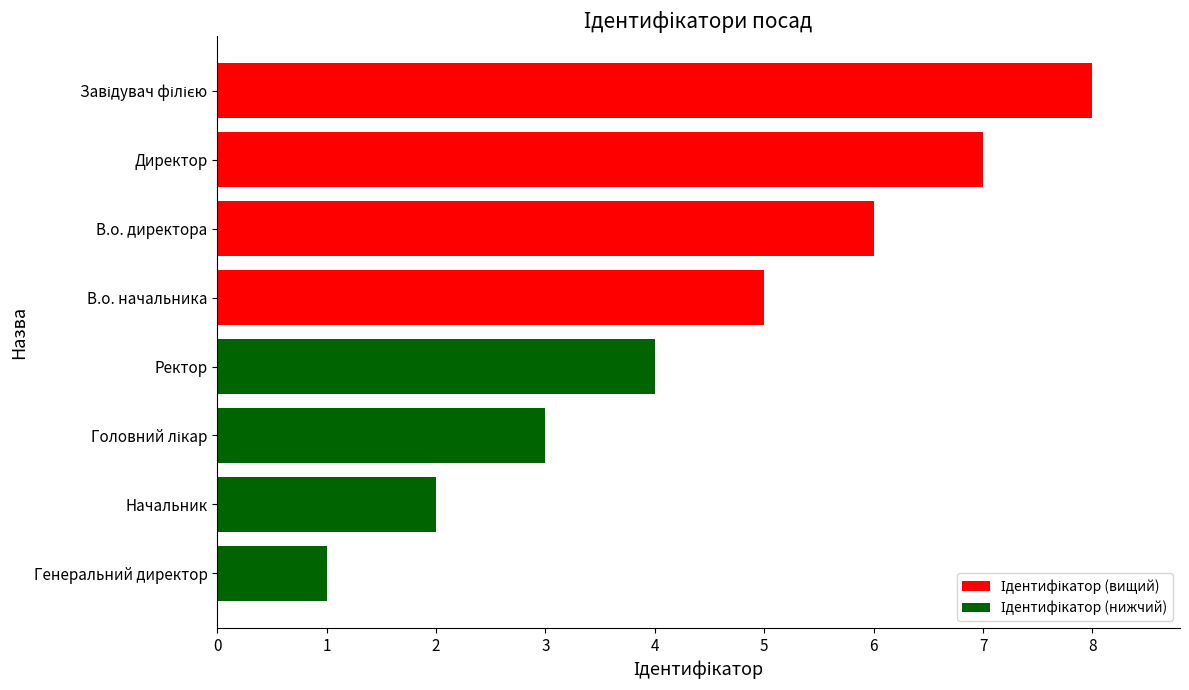

What is the sum of all values?

36